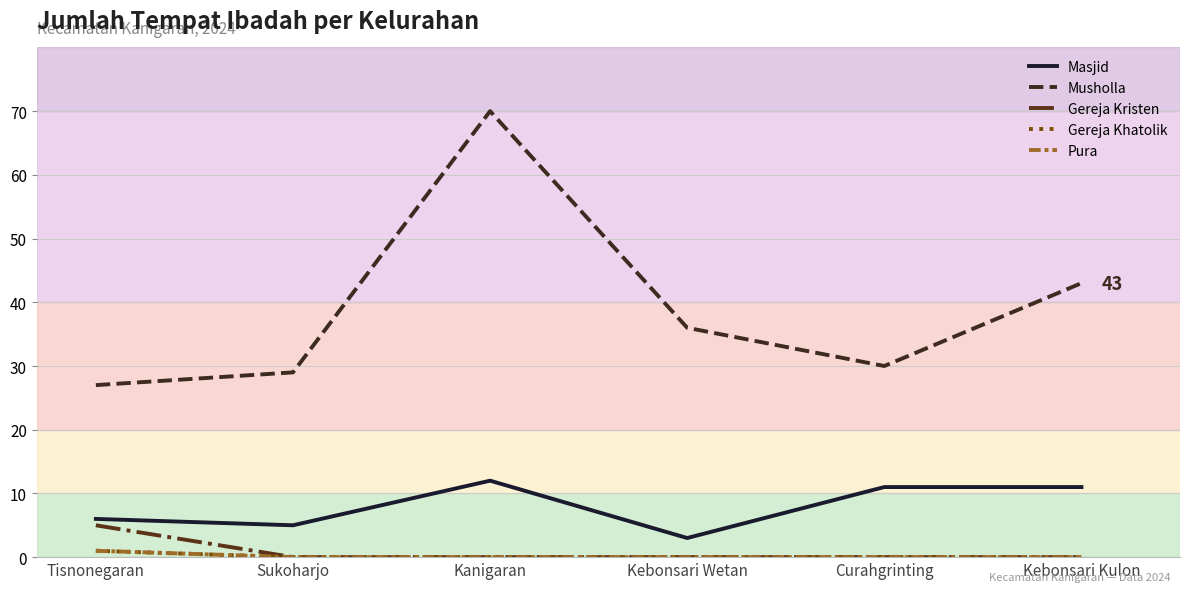

Is the value of Pura at Tisnonegaran greater than the value of Musholla at Sukoharjo?

No